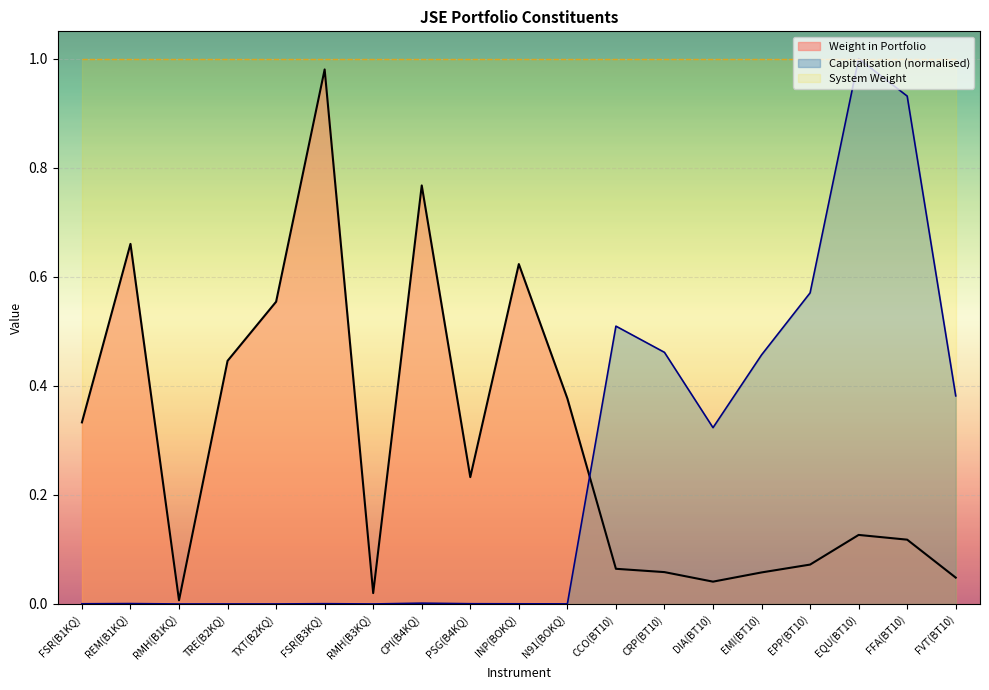

At which category does the chart reach its minimum across all series?

RMH(B1KQ)